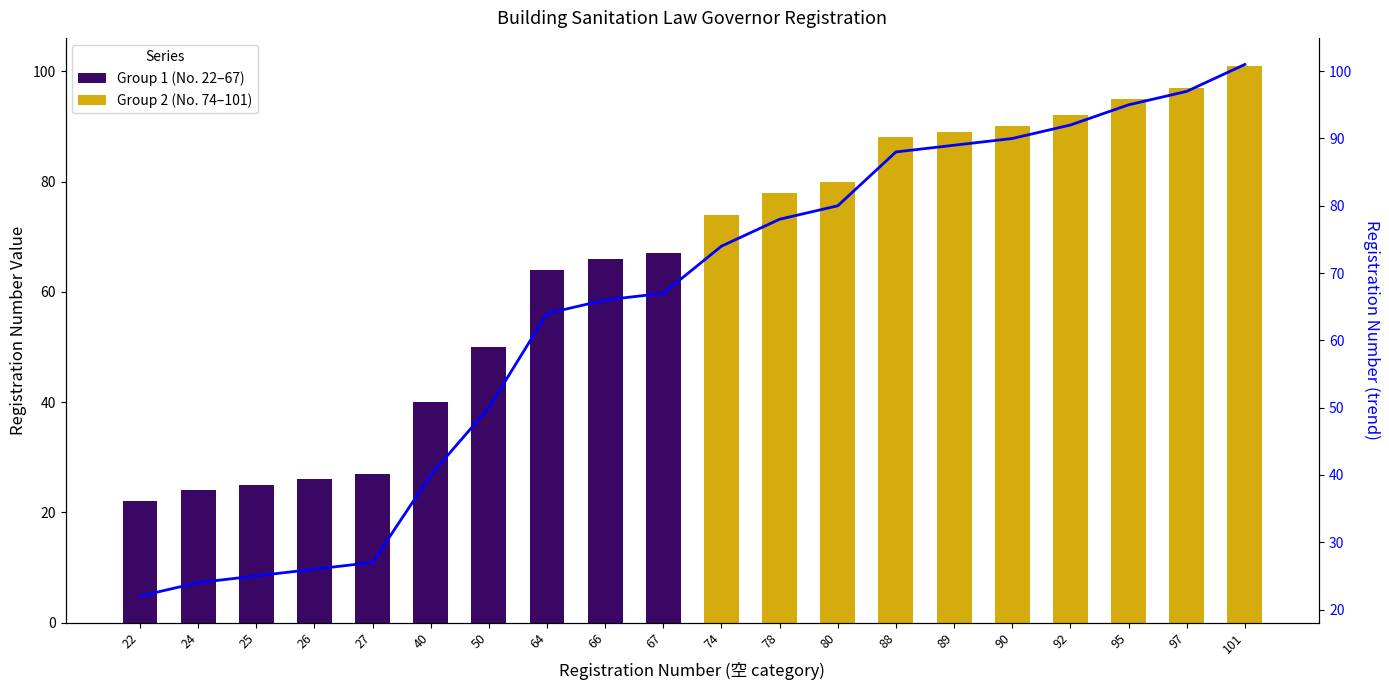

Which series has the largest total across all categories?

Group 1 (No. 22–67)